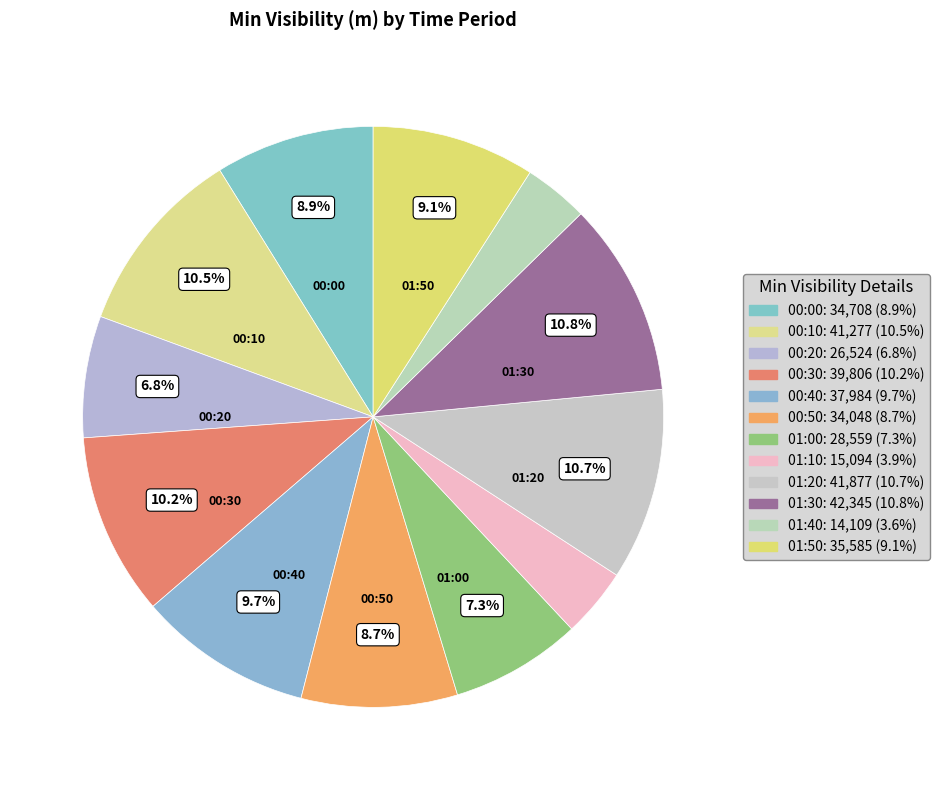

Does any single category account for the majority?

No